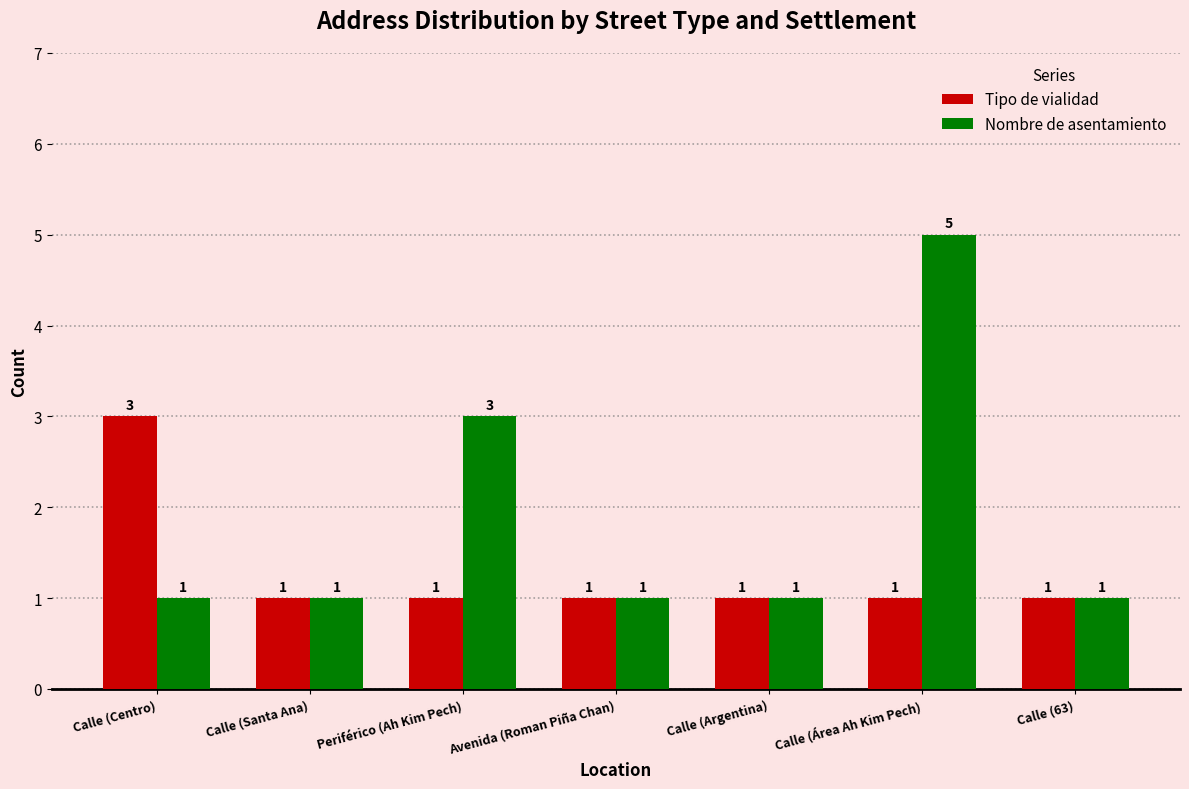

Which series has the largest total across all categories?

Nombre de asentamiento